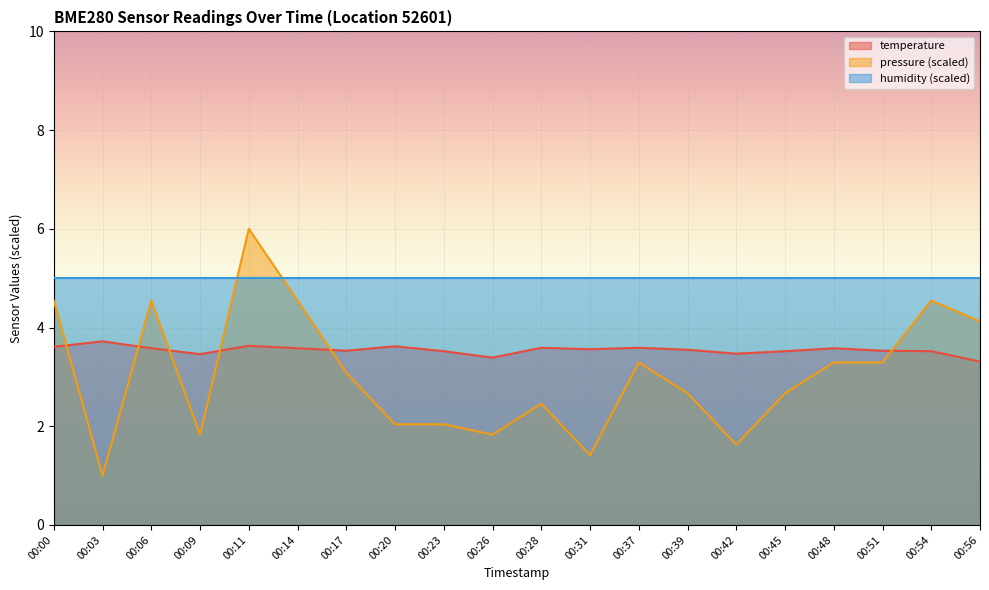

What is the difference between the pressure (scaled) values at 00:42 and 00:51?

1.7